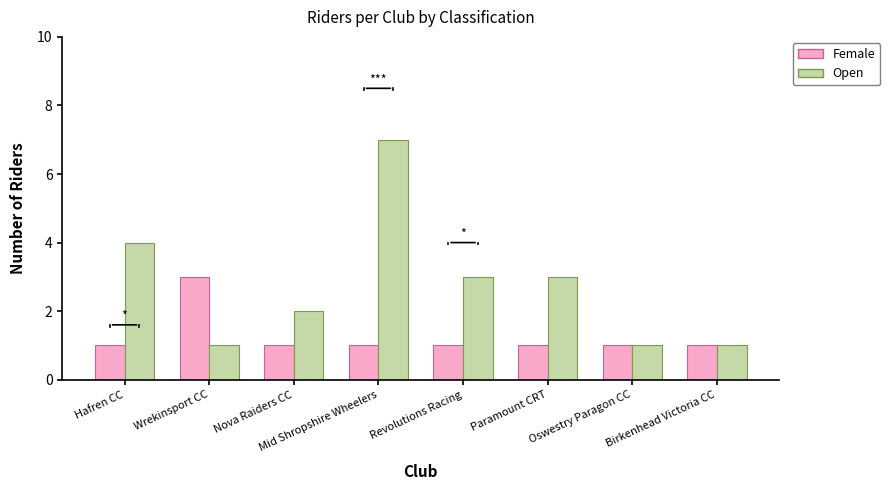

What is the difference between the highest and lowest values at Revolutions Racing?

2